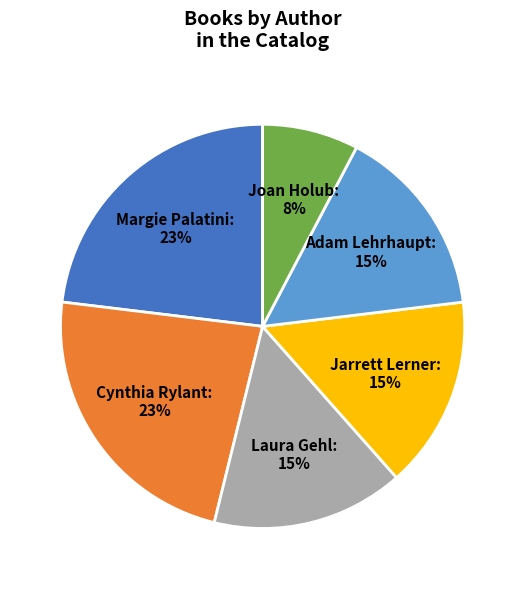

Approximately how many times larger is the value at Margie Palatini compared to Laura Gehl?

1.5